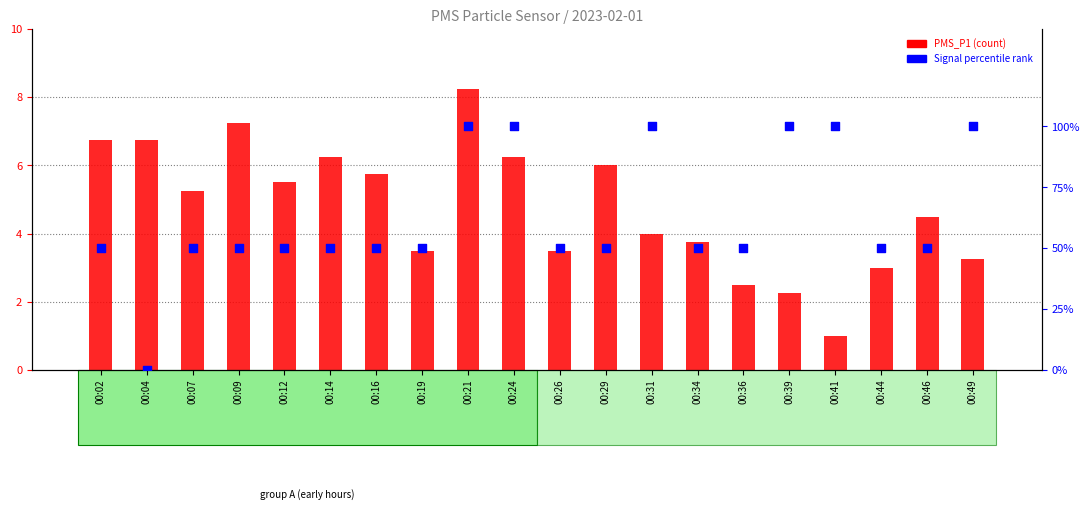

Which series has the largest total across all categories?

Signal percentile